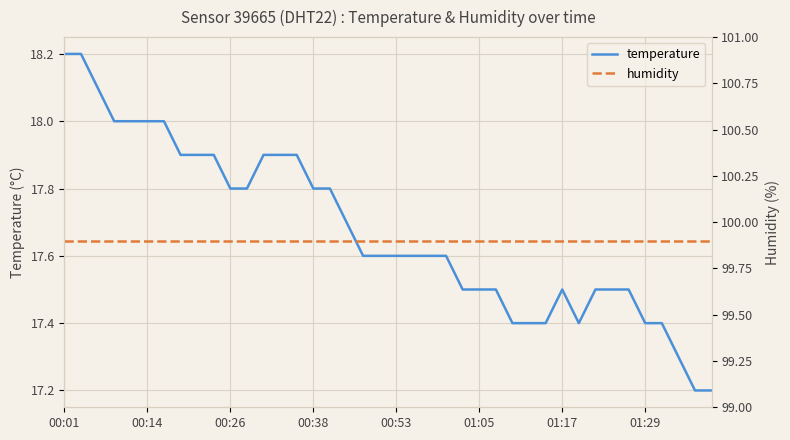

What is the sum of all temperature values?

707.0